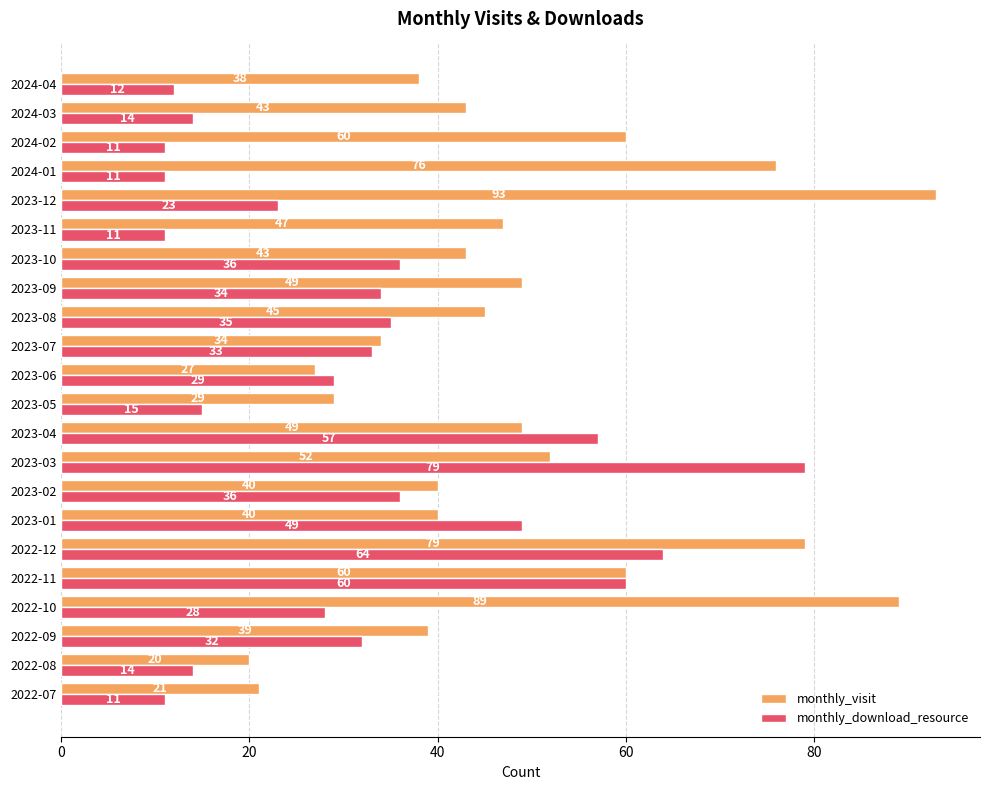

What is the sum of all monthly_download_resource values?

694